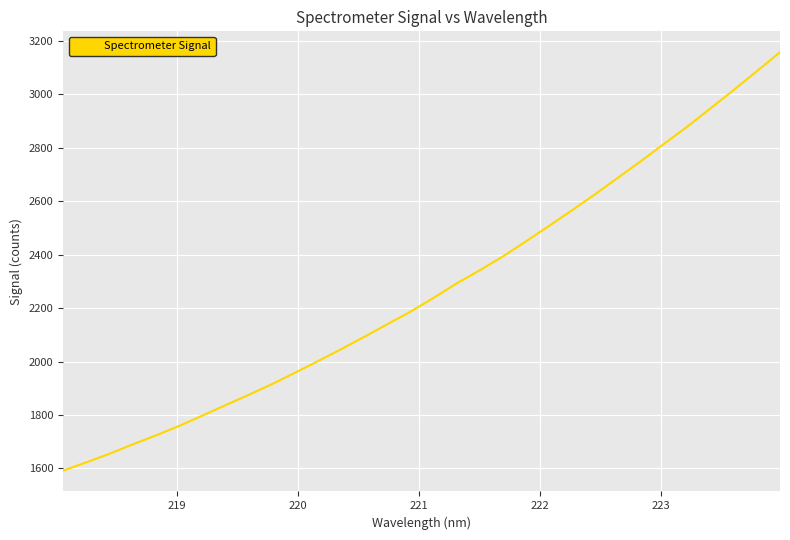

What is the greatest value displayed?

3157.5